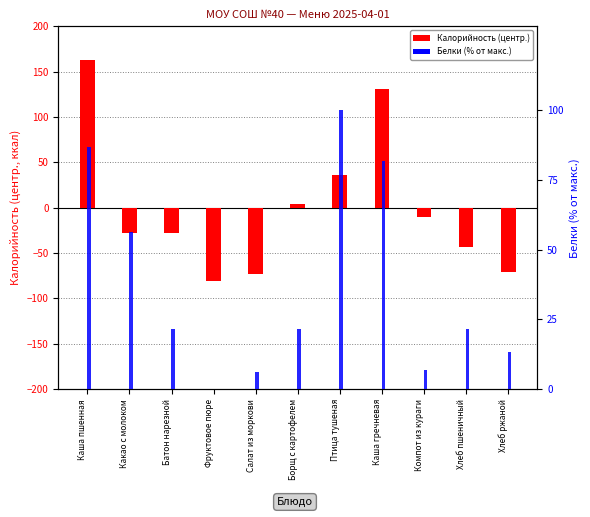

What is the total value across all series at Фруктовое пюре?

-80.9